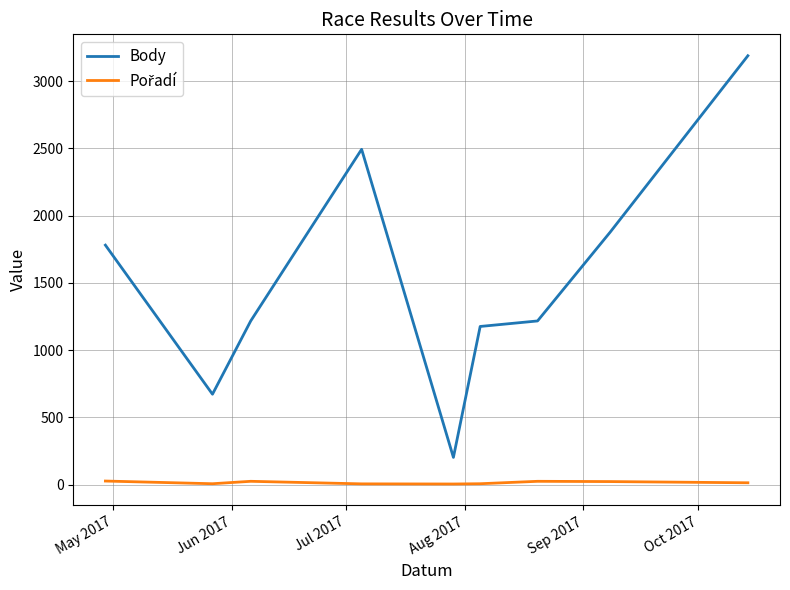

Which series has the largest total across all categories?

Body